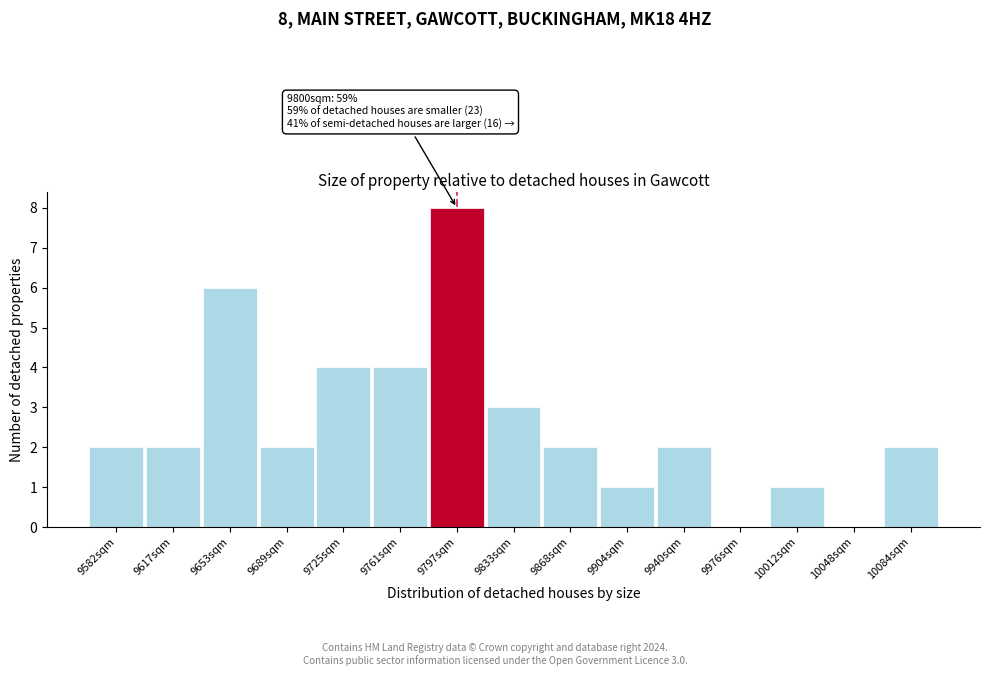

Reading left to right, extract all data points from this chart.

9582sqm=2	9617sqm=2	9653sqm=6	9689sqm=2	9725sqm=4	9761sqm=4	9797sqm=8	9833sqm=3	9868sqm=2	9904sqm=1	9940sqm=2	9976sqm=0	10012sqm=1	10048sqm=0	10084sqm=2